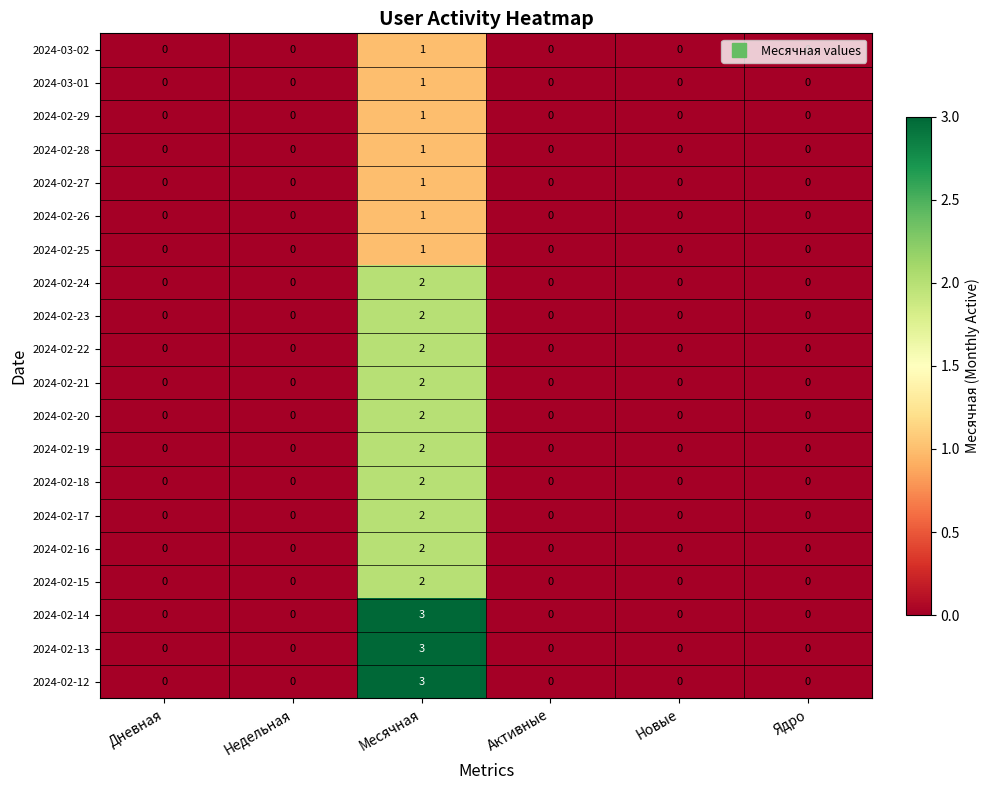

At which category does the chart reach its peak across all series?

Месячная